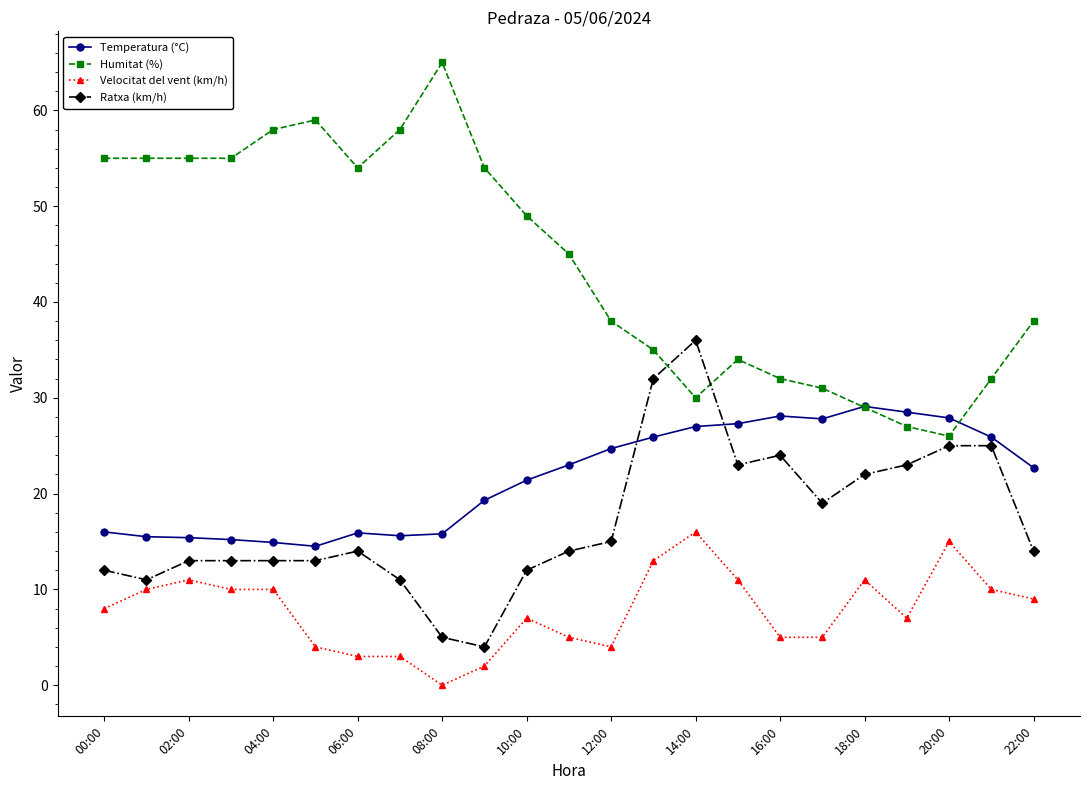

What is the minimum value for Humitat (%)?

26.0